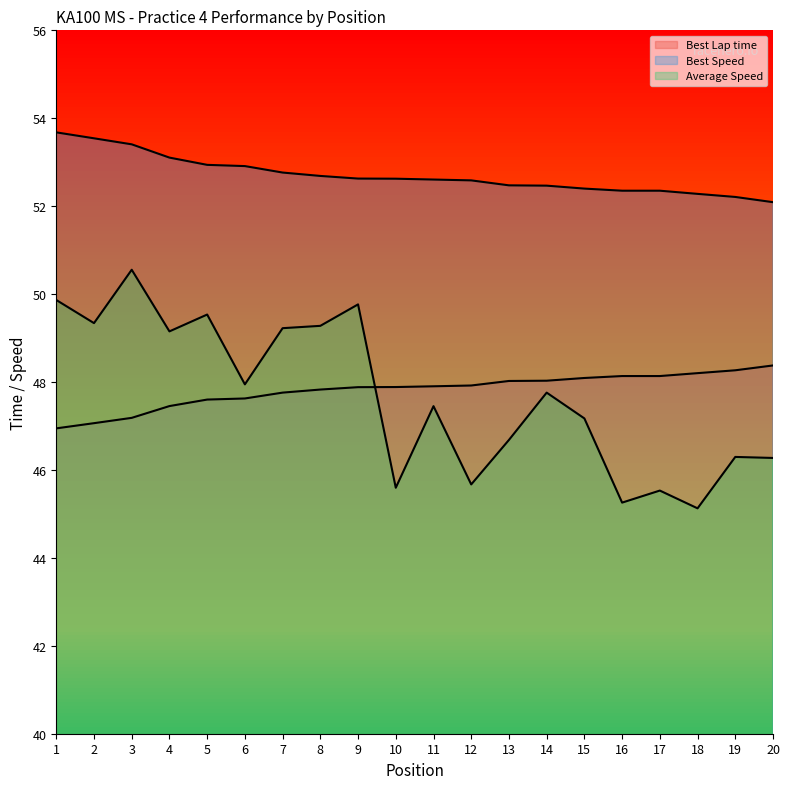

Is the value of Average Speed at 7 greater than the value of Best Speed at 9?

No